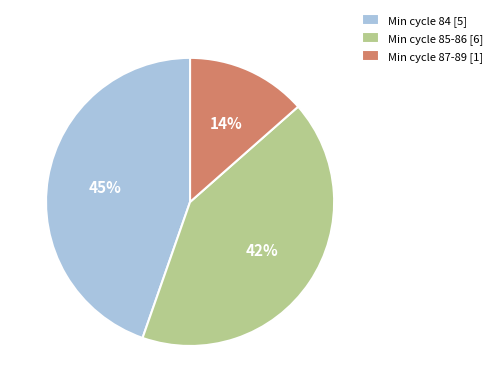

To the nearest percent, what portion does Min cycle 84 [5] represent?

45%